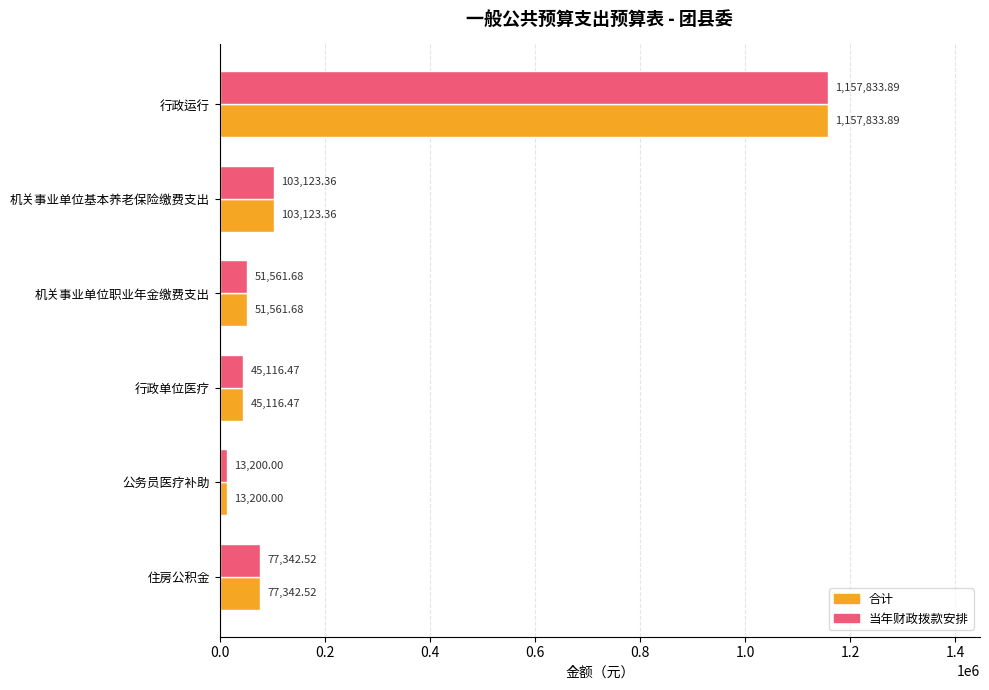

Where is 当年财政拨款安排 nearest to the value 585516?

机关事业单位基本养老保险缴费支出